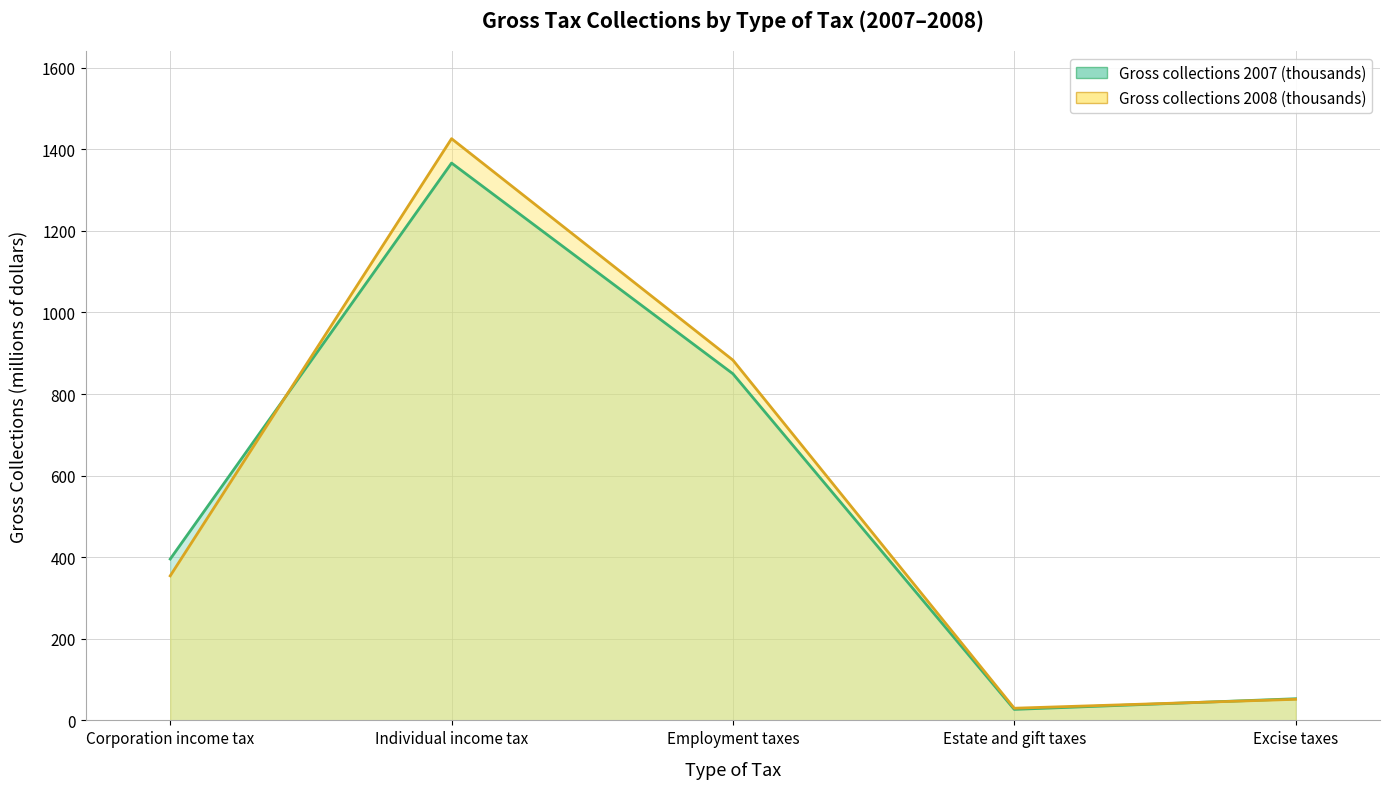

The Gross collections 2007 (thousands) series shows 849.7 at Employment taxes. True or false?

True